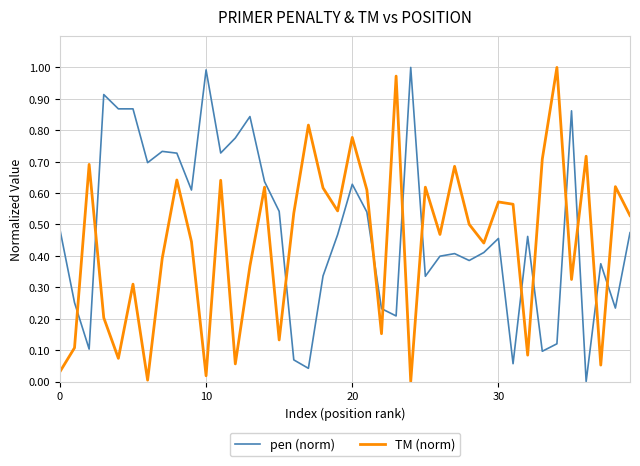

At how many categories does at least one series exceed 0?

40